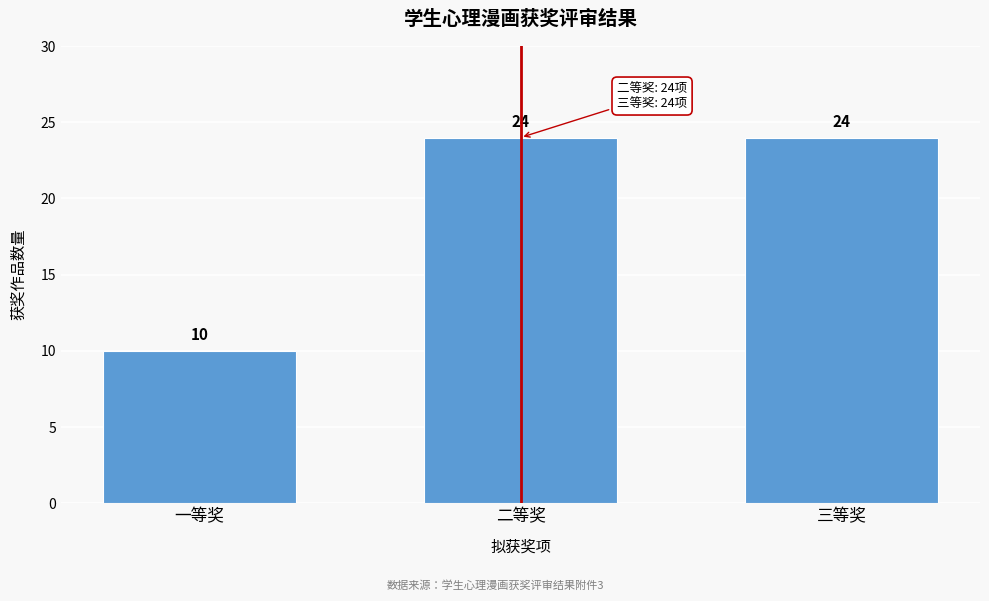

Reading left to right, list all the values displayed in this chart.

一等奖=10	二等奖=24	三等奖=24